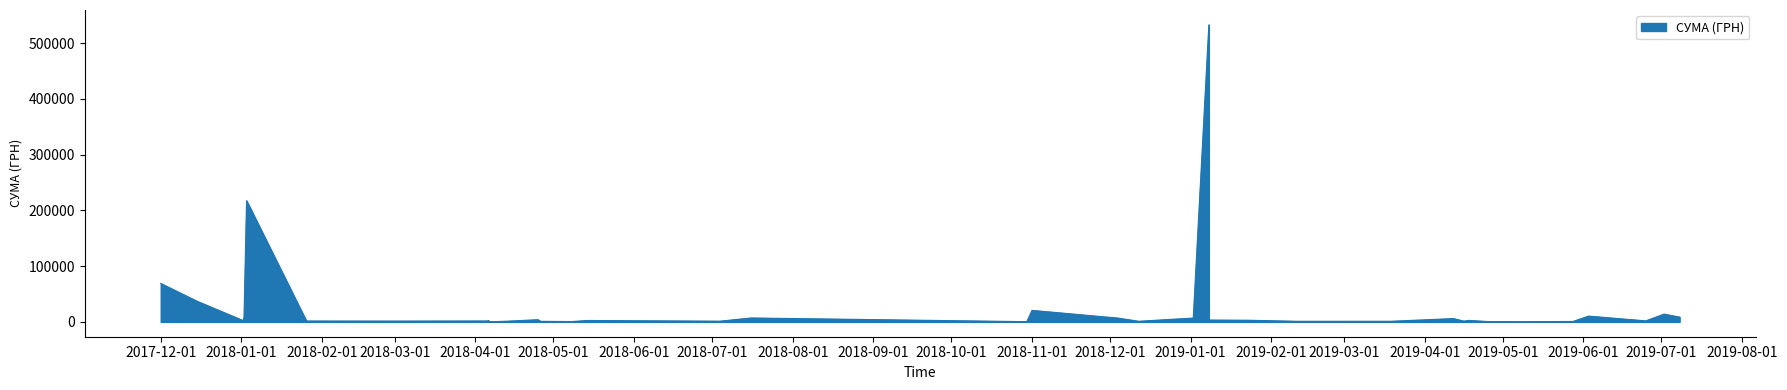

Rank the categories by value from lowest to highest.

06.04.2018, 07.05.2019, 30.10.2018, 08.05.2018, 25.04.2019, 28.05.2019, 06.04.2018, 26.04.2018, 11.02.2019, 19.03.2019, 12.12.2018, 08.01.2019, 13.04.2018, 04.07.2018, 16.04.2019, 01.03.2018, 26.01.2018, 06.04.2018, 02.01.2018, 25.06.2019, 06.04.2018, 14.05.2018, 18.04.2019, 23.01.2019, 08.01.2019, 02.01.2018, 25.04.2018, 12.04.2019, 02.01.2018, 04.12.2018, 02.01.2019, 16.07.2018, 08.07.2019, 03.06.2019, 02.07.2019, 01.11.2018, 15.12.2017, 01.12.2017, 03.01.2018, 08.01.2019